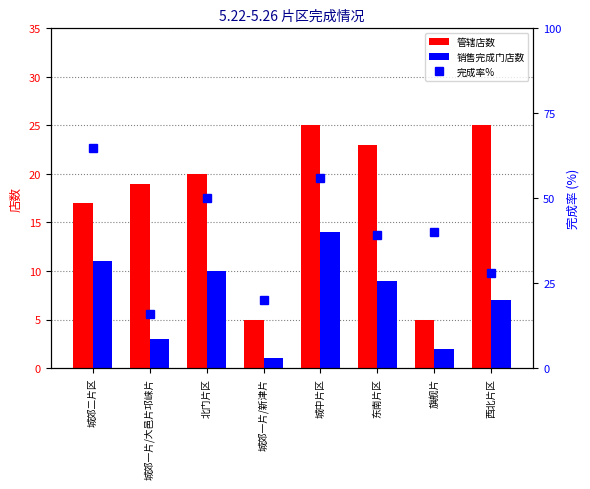

Where does the 销售完成门店数 series first go above 9?

城郊二片区